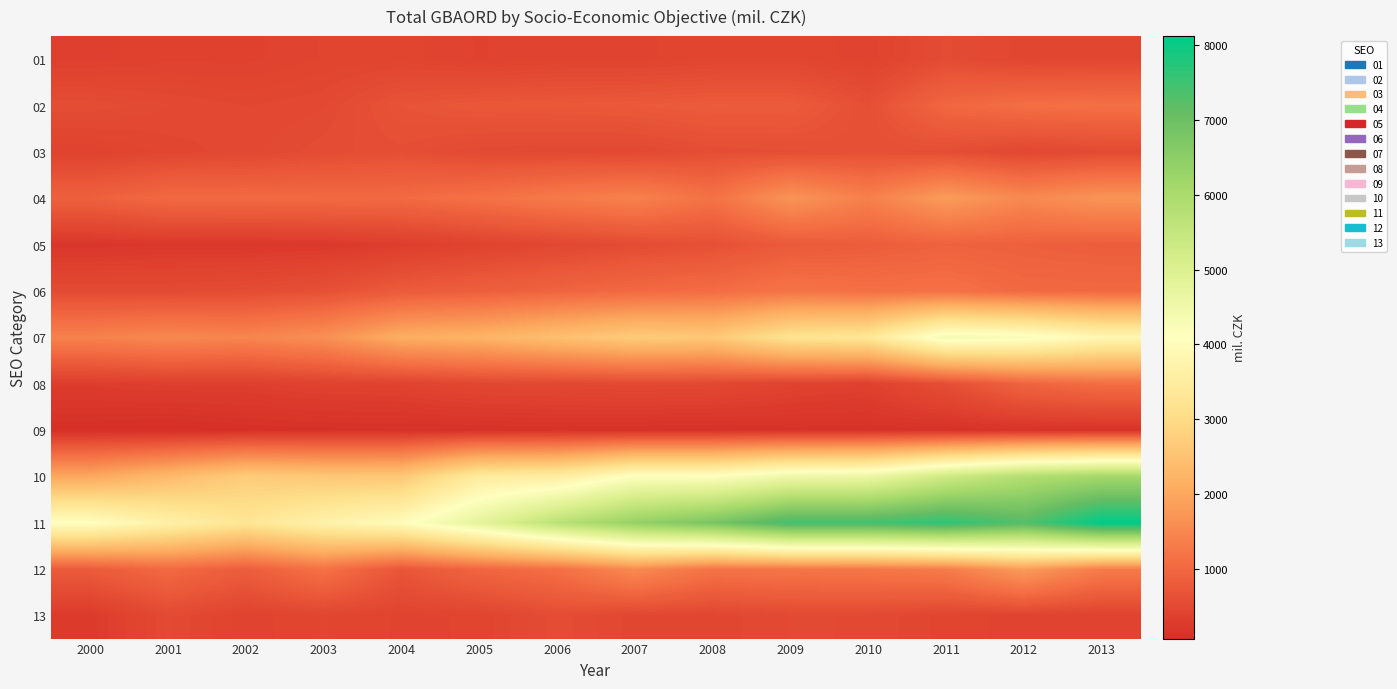

Between 2011 and 2007, which is larger?

2011